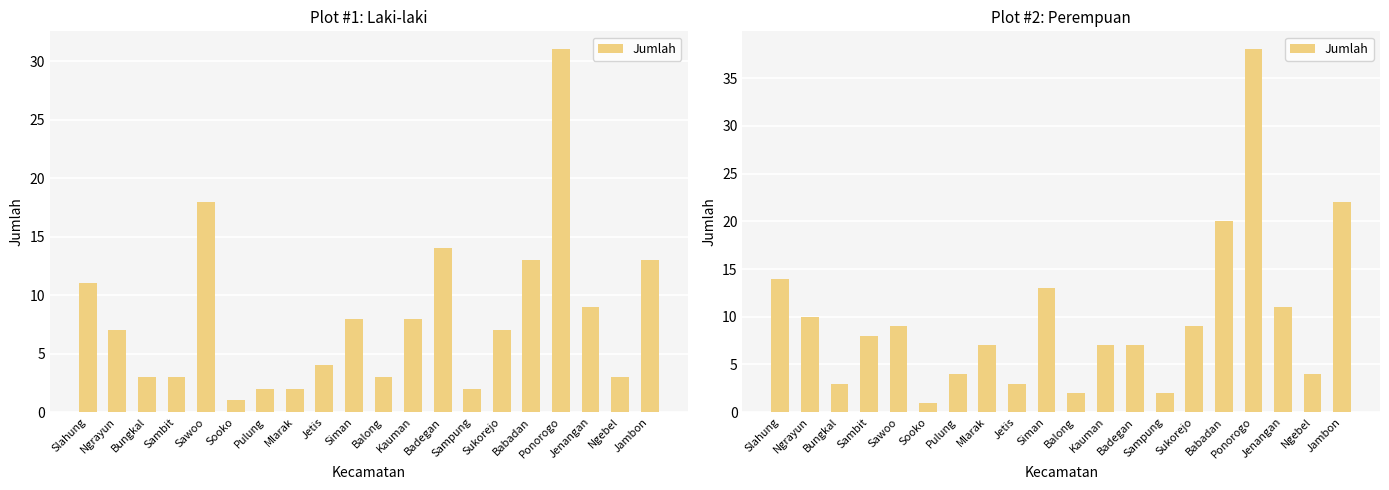

Approximately how many times larger is the value at Sooko compared to Jenangan?

0.1